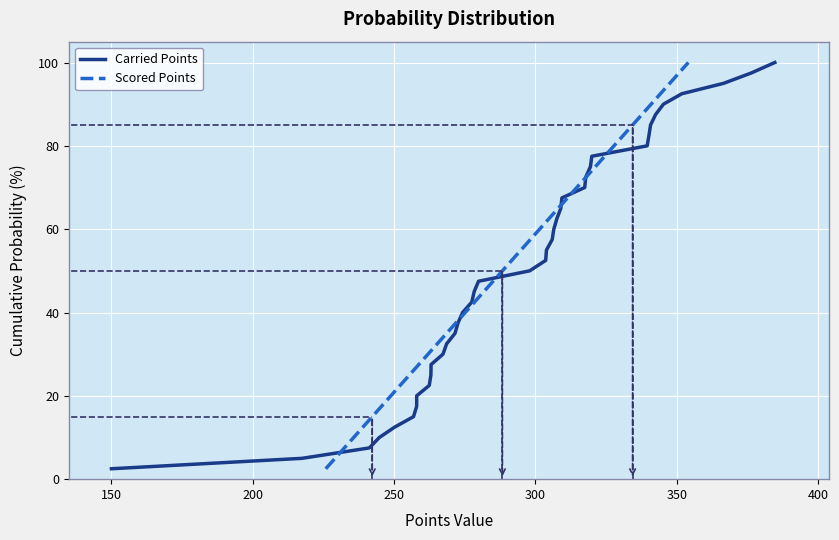

What is the lowest value of the Scored Points series?

2.5